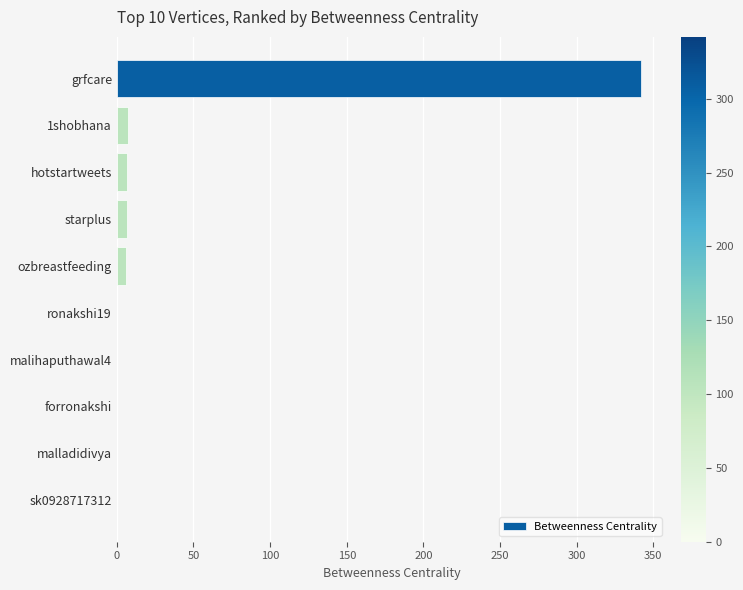

What is the greatest value displayed?

342.0